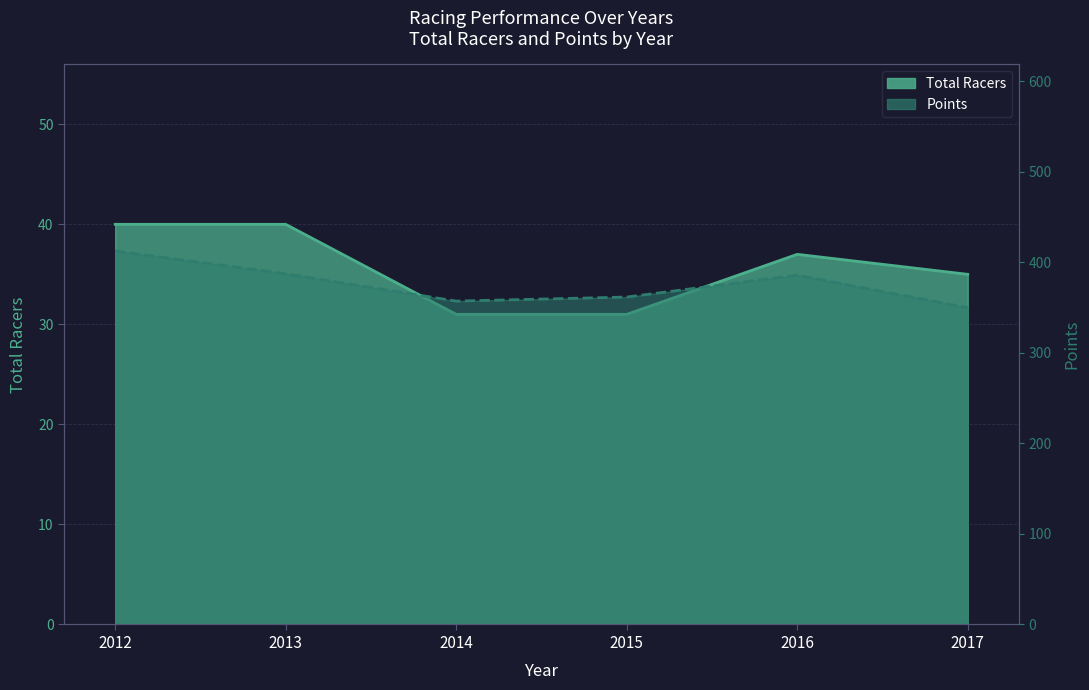

Rank the series by their average value, from lowest to highest.

Total Racers, Points